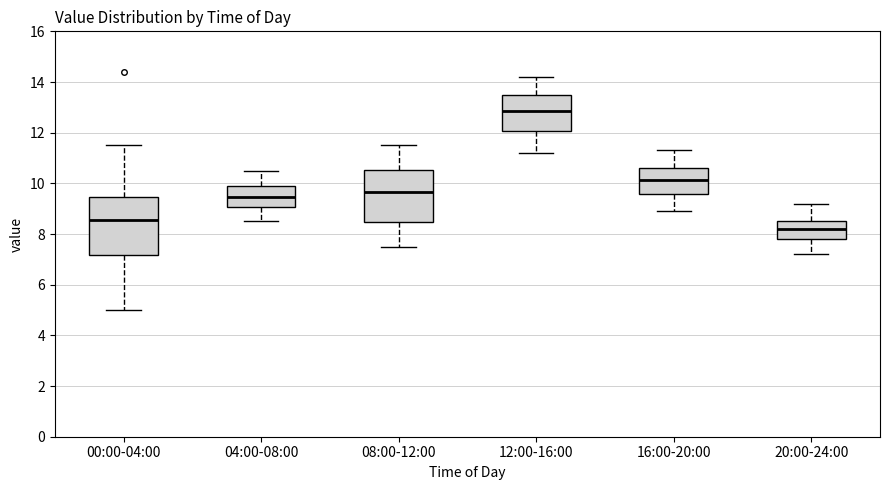

Reading left to right, transcribe this box plot: for each box, give where its median line is, the range the box spans, and where its two whiskers end, as read against the y-axis. The values are not printed on the chart, so give them approximately, as read against the axis.

00:00-04:00: median 8.6, box 7.2 to 9.4, whiskers 5.0 to 11.6
04:00-08:00: median 9.4, box 9.0 to 10.0, whiskers 8.6 to 10.6
08:00-12:00: median 9.6, box 8.4 to 10.6, whiskers 7.6 to 11.6
12:00-16:00: median 12.8, box 12.0 to 13.6, whiskers 11.2 to 14.2
16:00-20:00: median 10.2, box 9.6 to 10.6, whiskers 9.0 to 11.4
20:00-24:00: median 8.2, box 7.8 to 8.6, whiskers 7.2 to 9.2